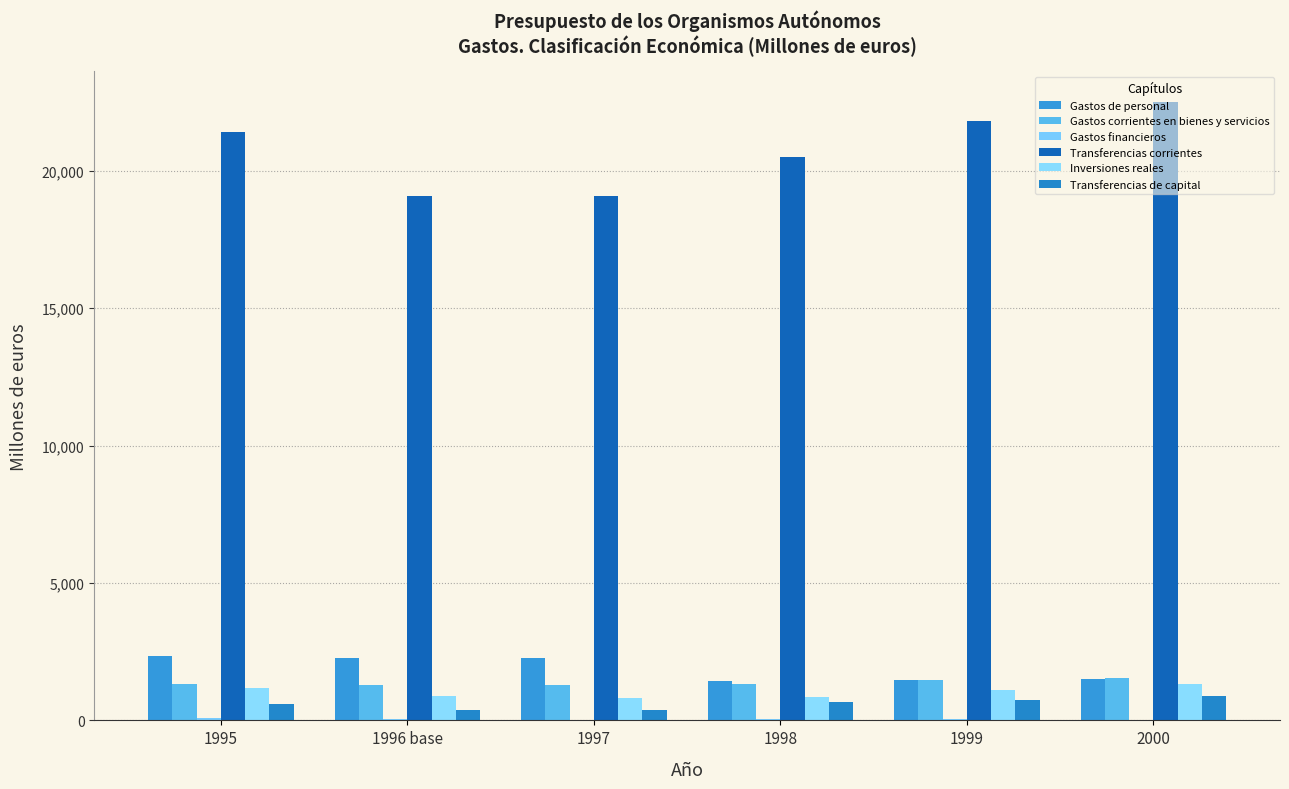

How many series are shown in this chart?

6